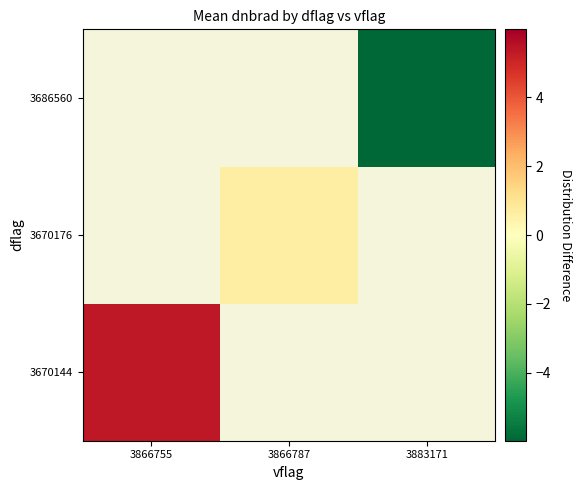

At how many categories does at least one series exceed 4?

1